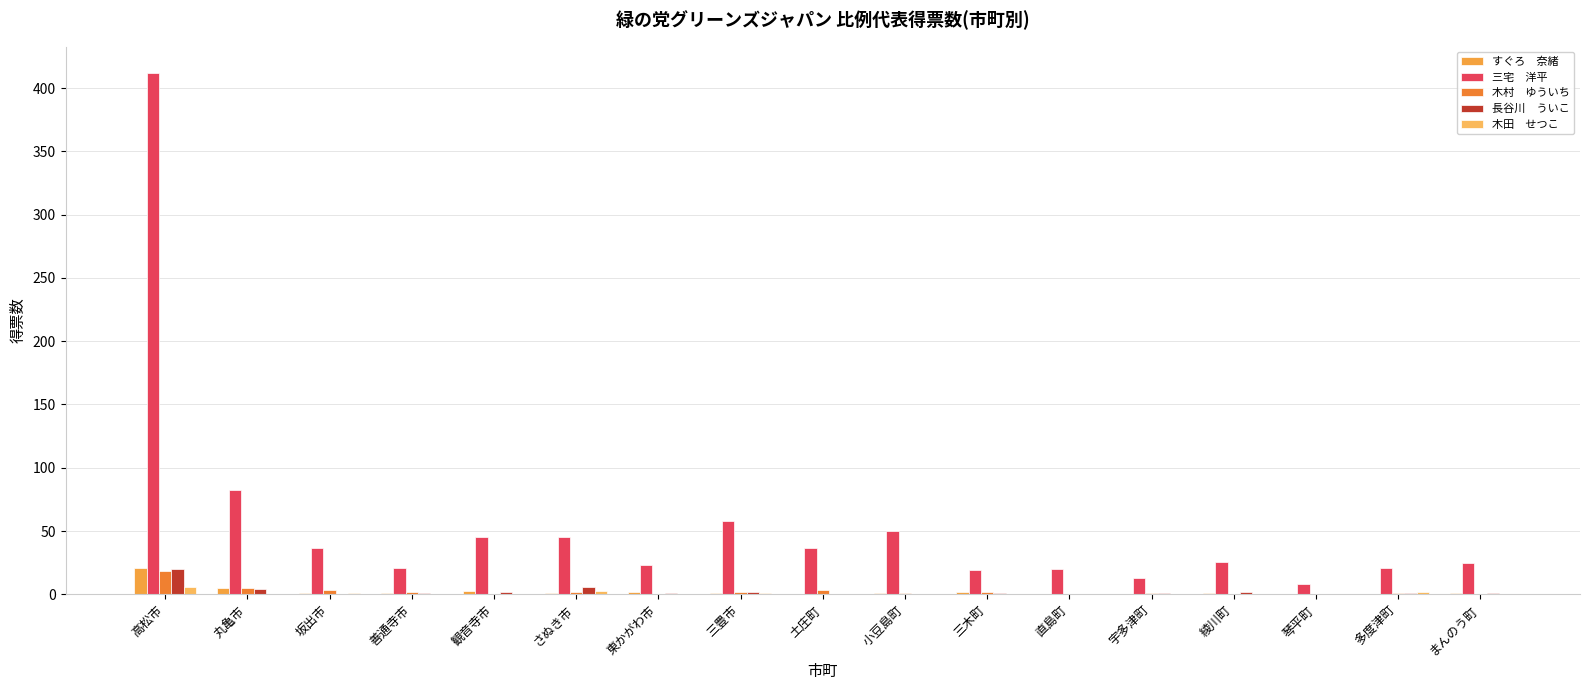

How many groups of bars are there?

17